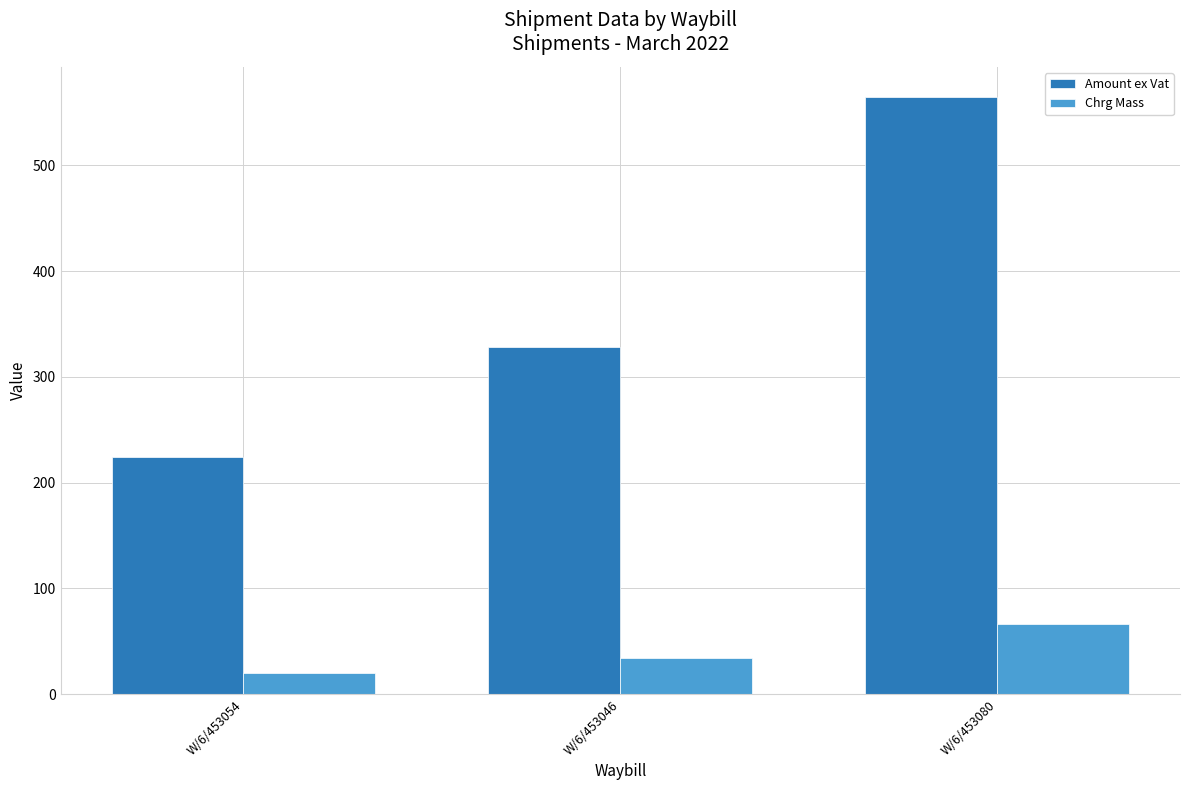

What is the value of the Amount ex Vat bar at the 1st from the left?

224.4